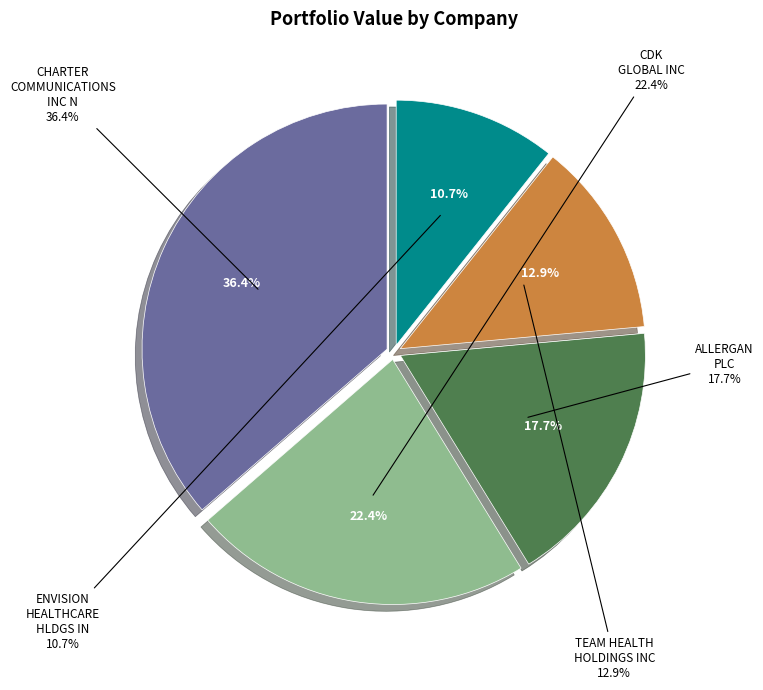

What is the change in value from ALLERGAN PLC to TEAM HEALTH HOLDINGS INC?

-30975000